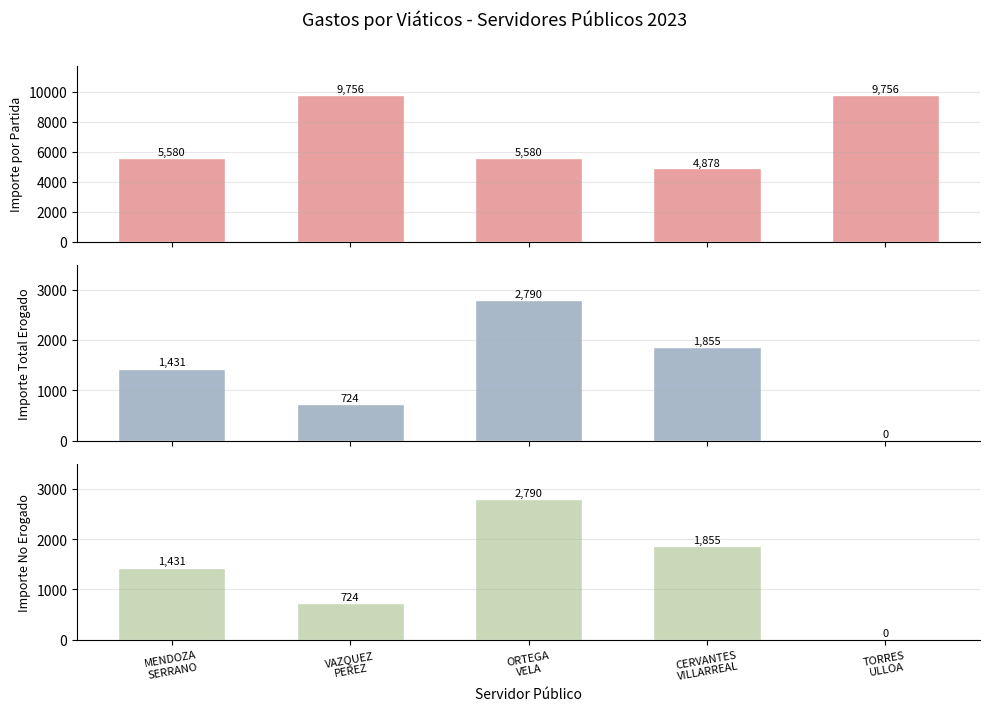

Which has a higher value, ORTEGA
VELA or TORRES
ULLOA?

TORRES
ULLOA